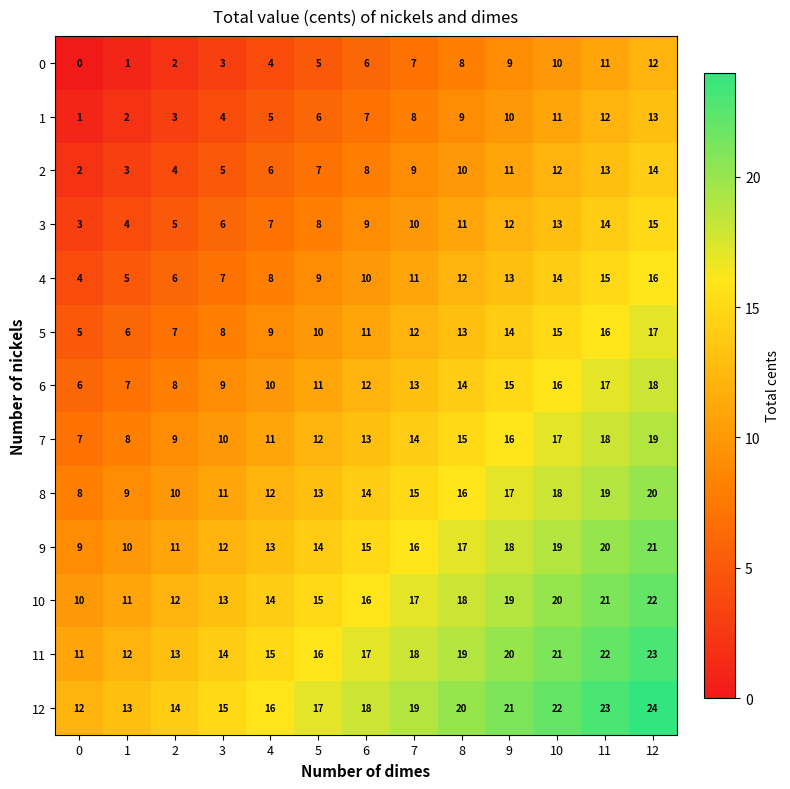

At which label is 8 closest to 14?

6